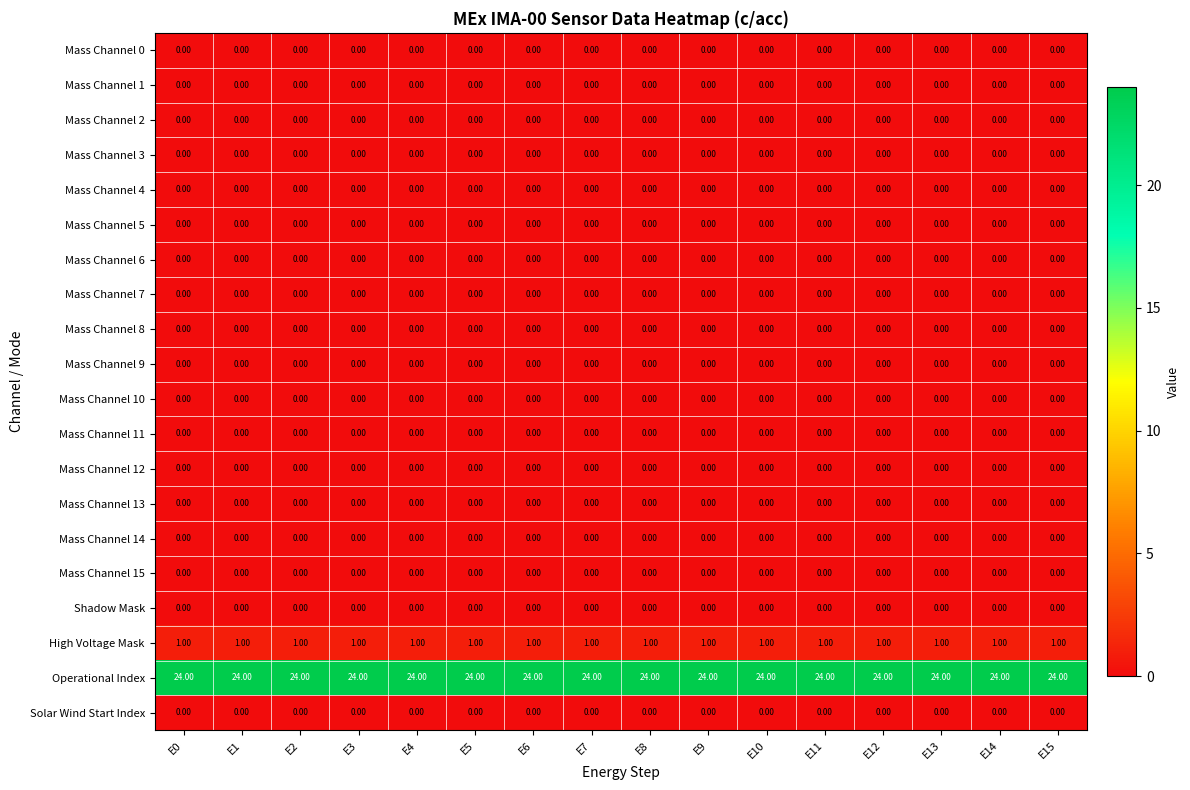

Which series has the largest total across all categories?

Operational Index